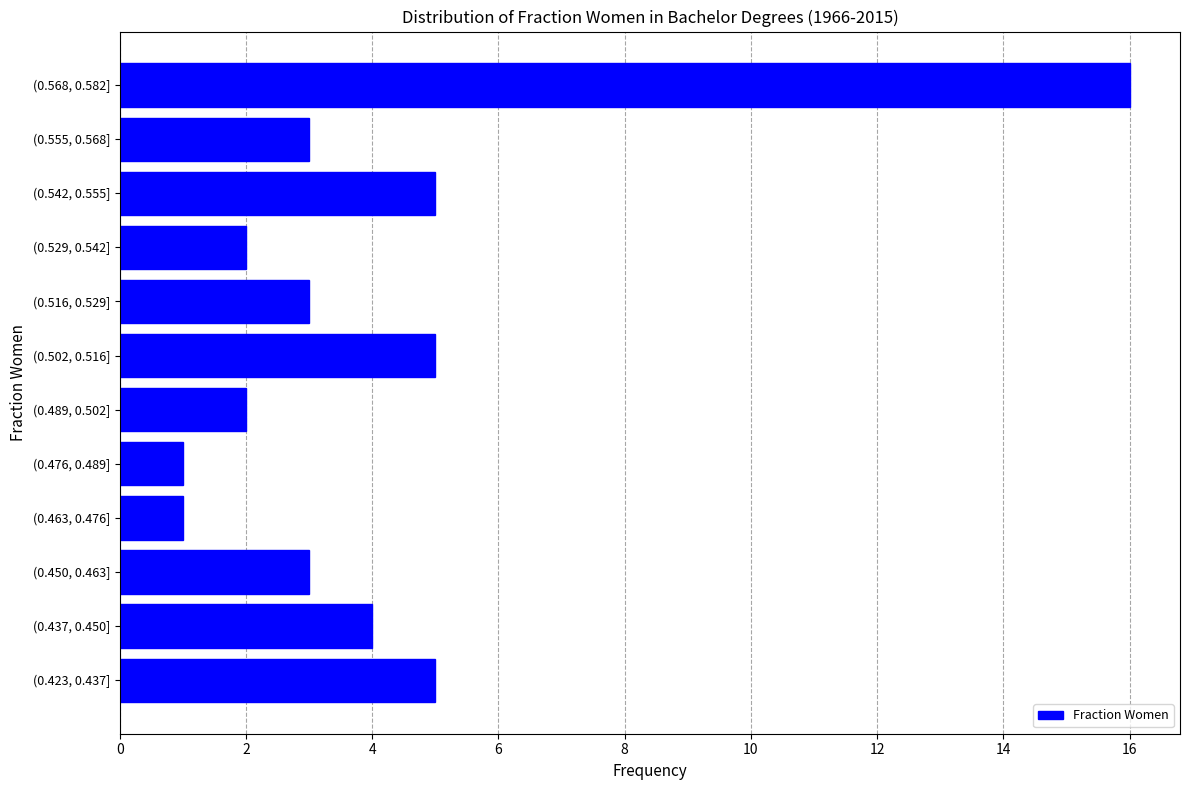

Reading top to bottom, what are all the values shown in this chart?

(0.568, 0.582]=16	(0.555, 0.568]=3	(0.542, 0.555]=5	(0.529, 0.542]=2	(0.516, 0.529]=3	(0.502, 0.516]=5	(0.489, 0.502]=2	(0.476, 0.489]=1	(0.463, 0.476]=1	(0.450, 0.463]=3	(0.437, 0.450]=4	(0.423, 0.437]=5